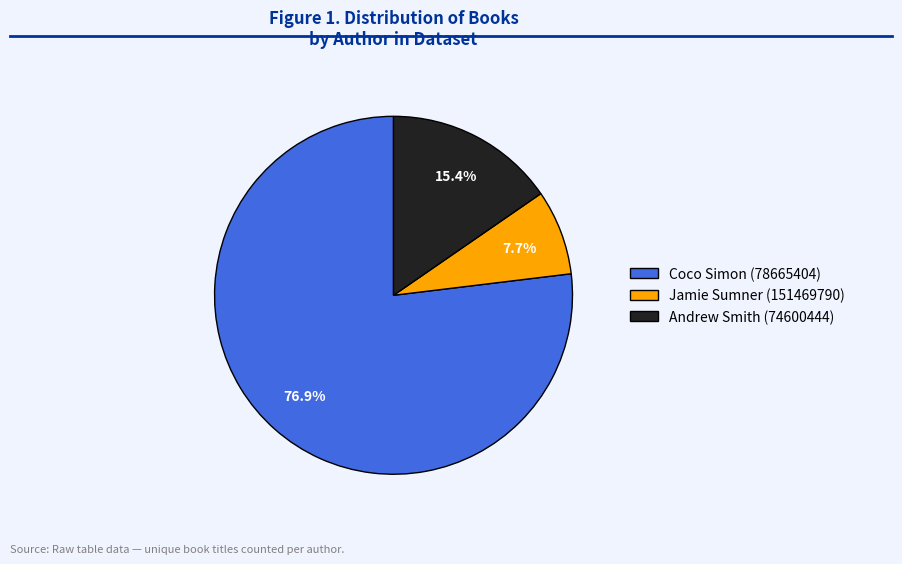

How many slices are in this pie chart?

3